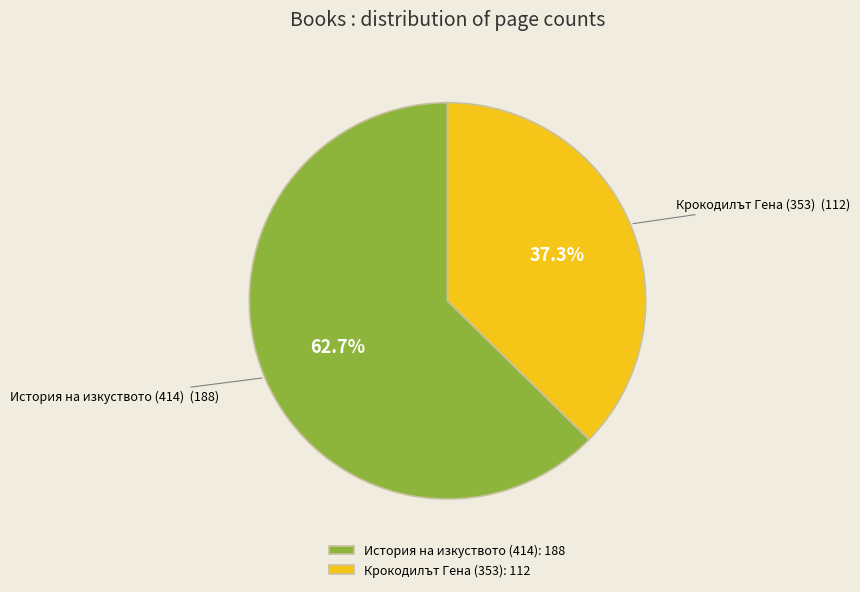

Is it true that Крокодилът Гена (353) is 43% of the pie?

False